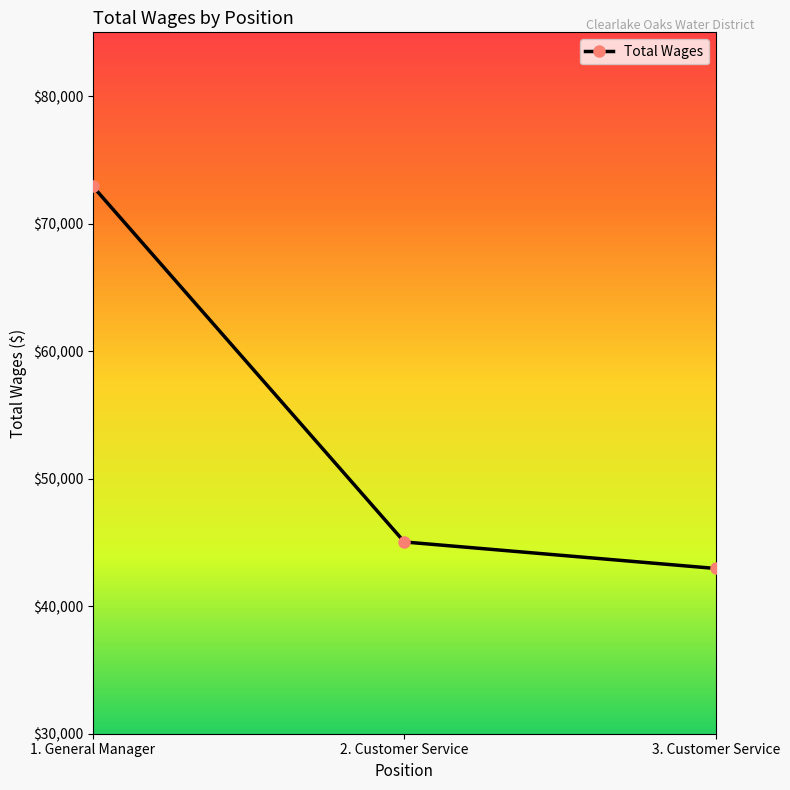

What is the average value?

53640